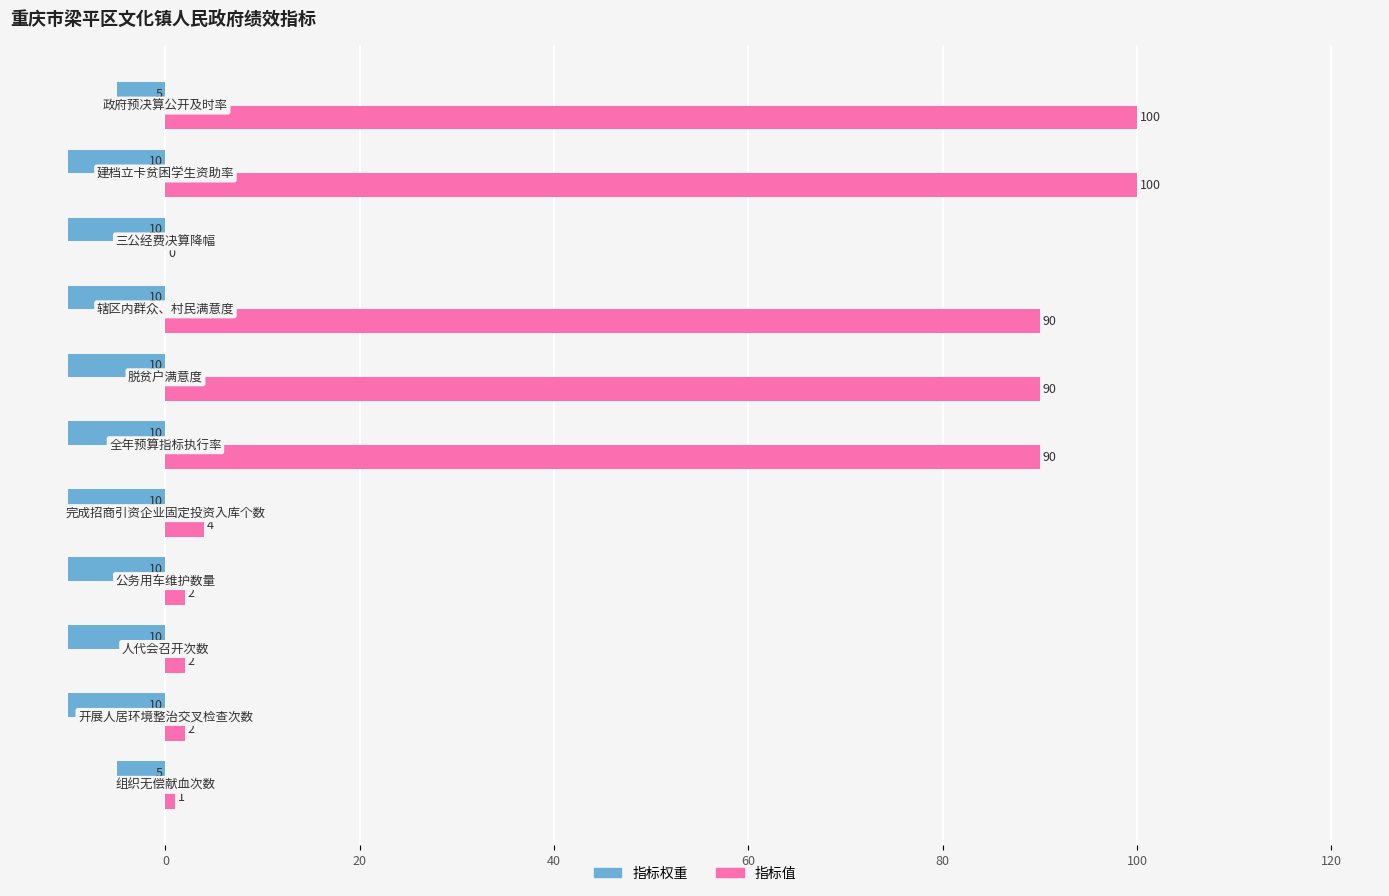

What is the maximum value for 指标值?

100